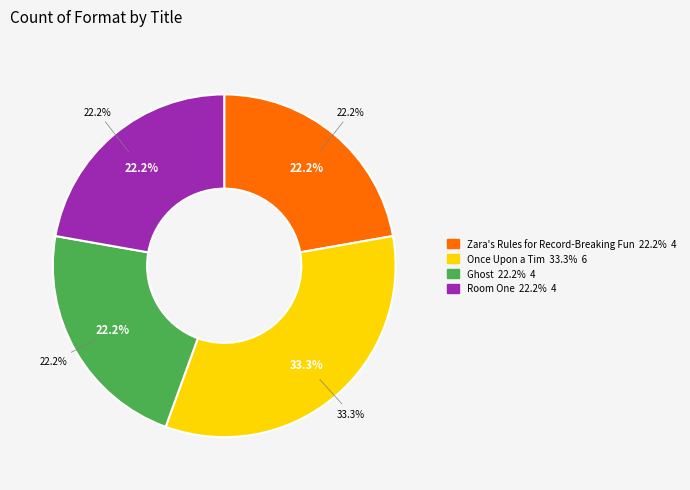

To the nearest percent, what is the combined percentage of Room One and Once Upon a Tim?

56%